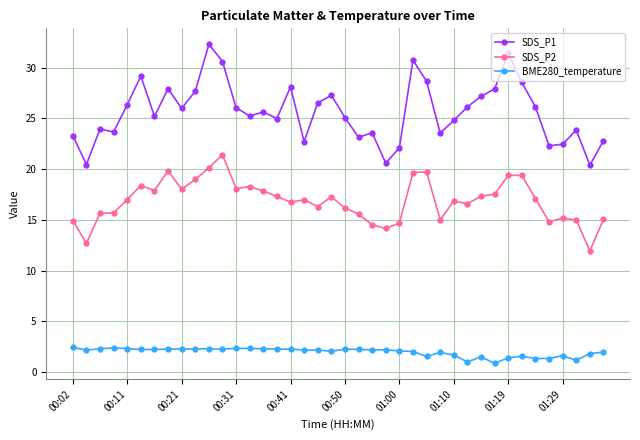

What is the value of the BME280_temperature point at the 38th from the left?

1.2